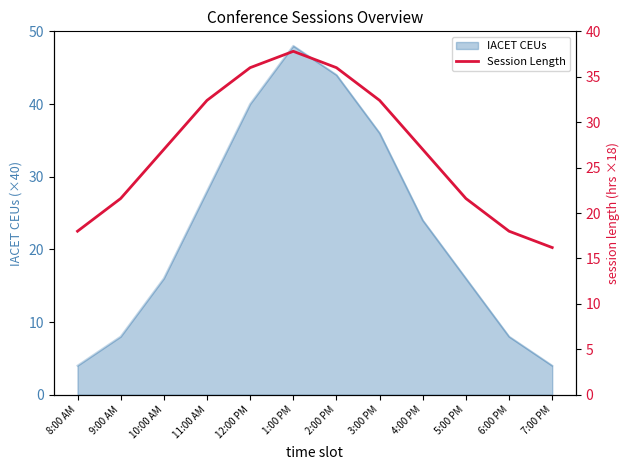

Which has a higher value, 11:00 AM or 5:00 PM?

11:00 AM